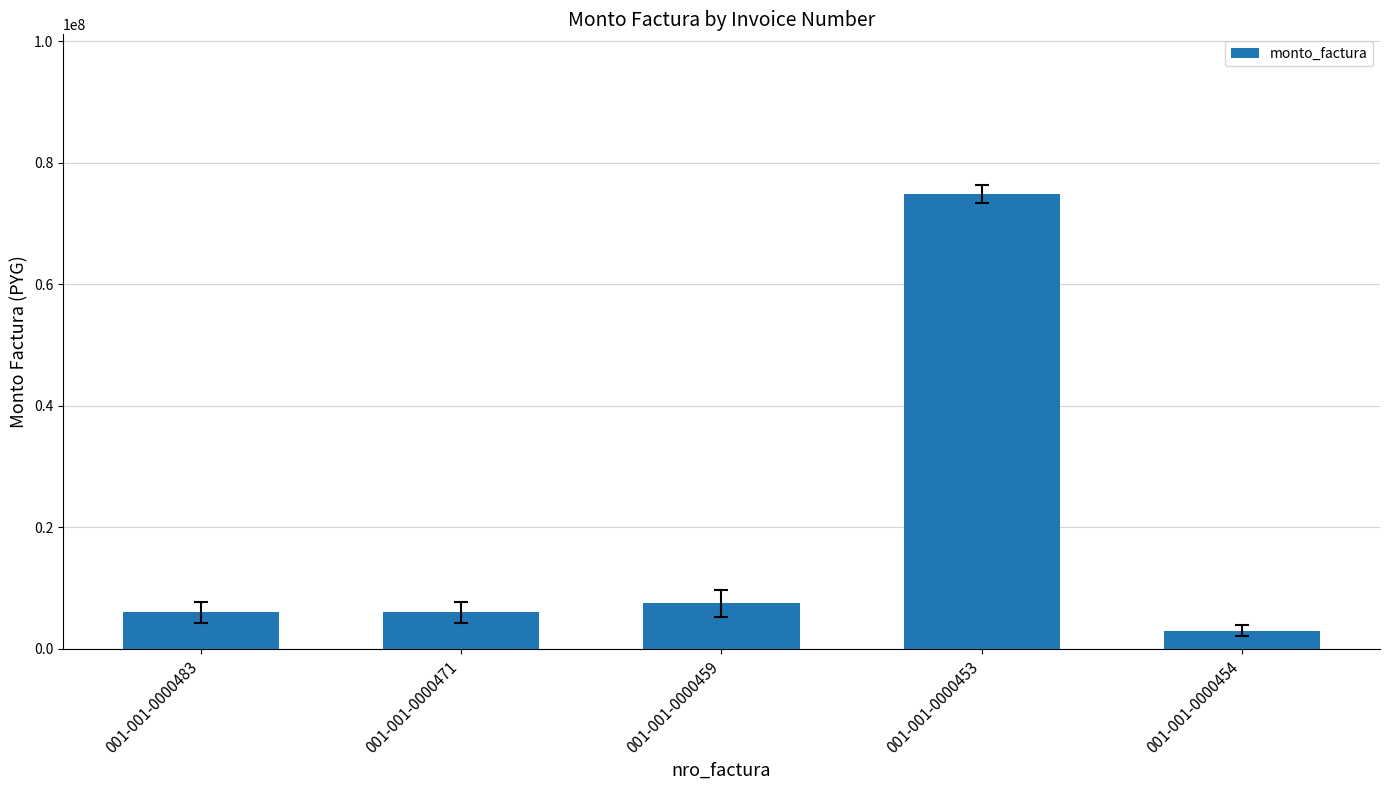

How many data points does each series have?

5